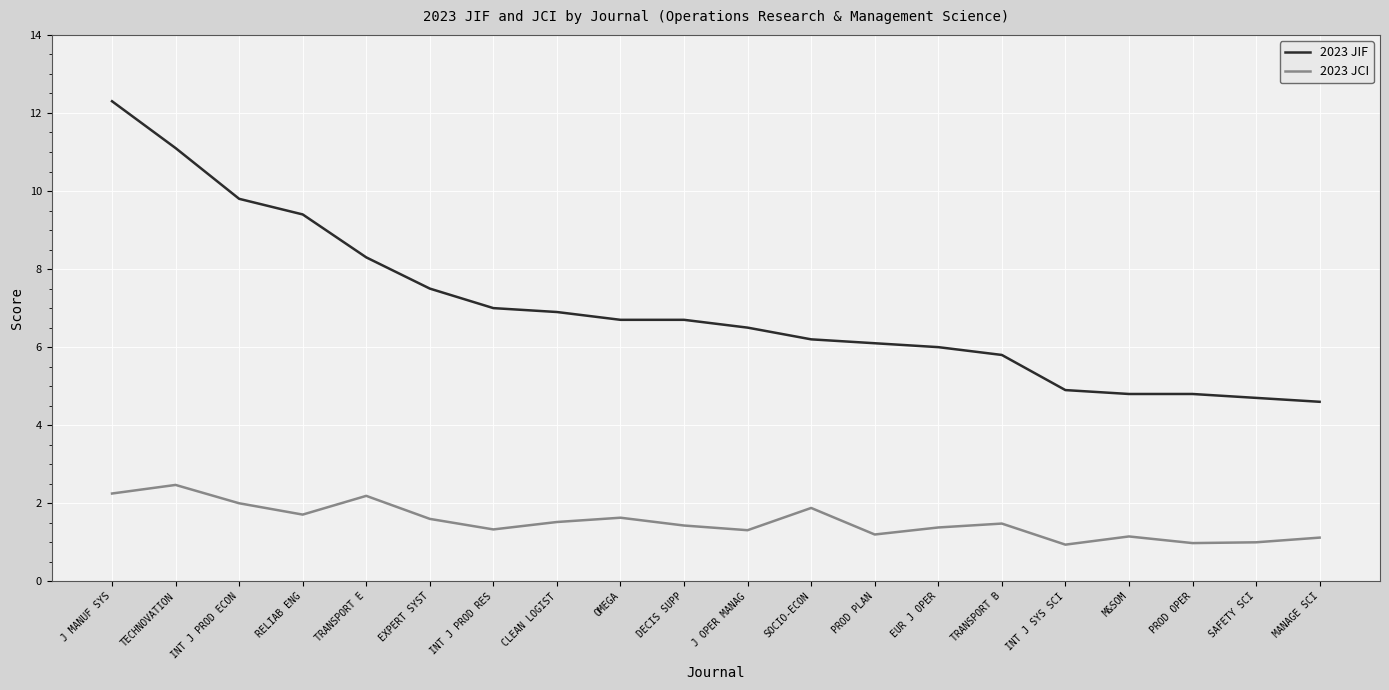

What is the difference between the maximum and minimum values in the 2023 JIF series?

7.7